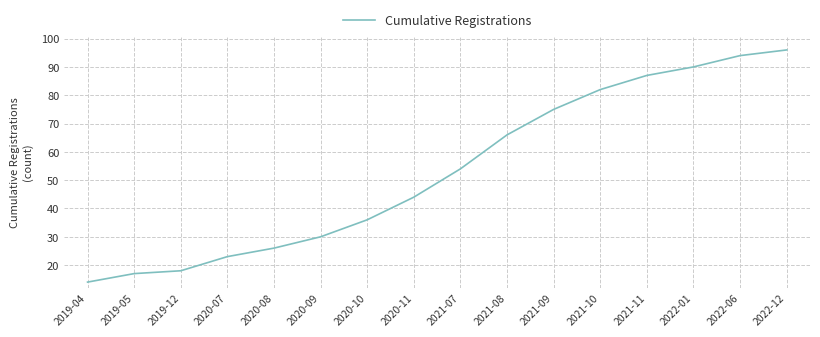

Does the chart display data point markers on the line(s)?

No